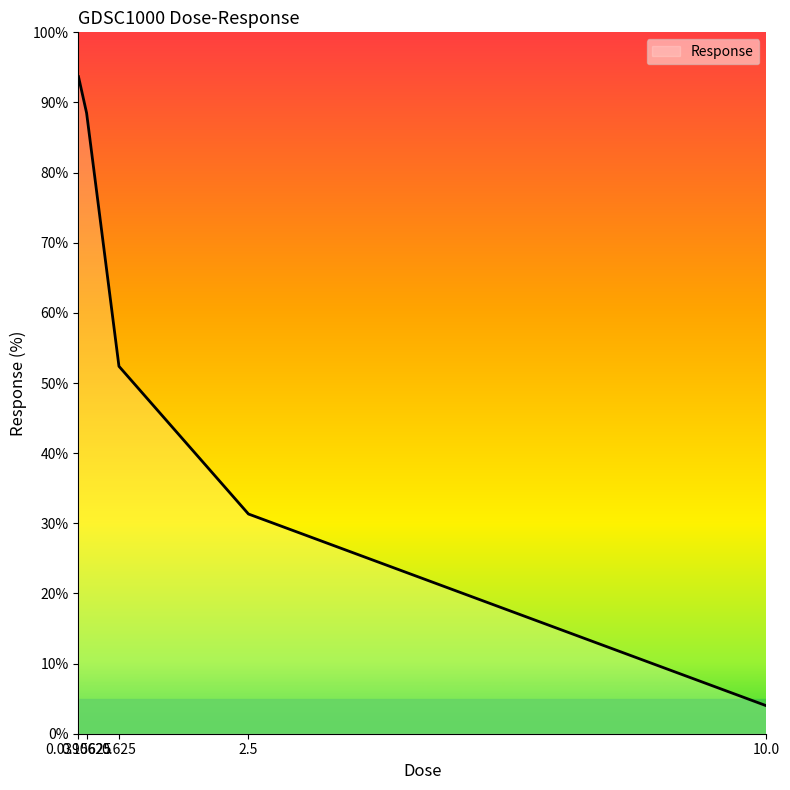

True or false: there are more than 0 points higher than both neighbors.

False